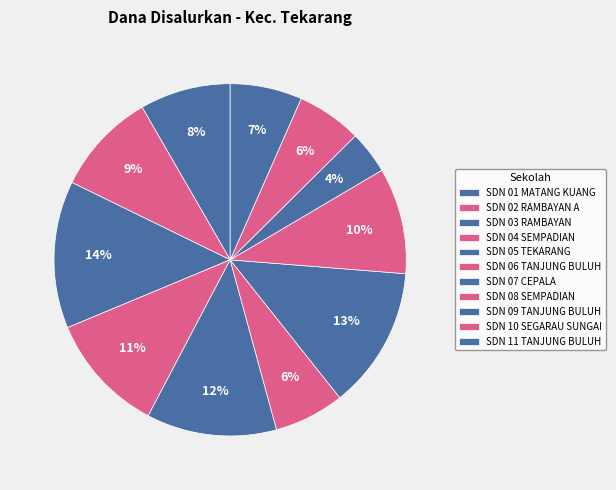

How many slices are in this pie chart?

11